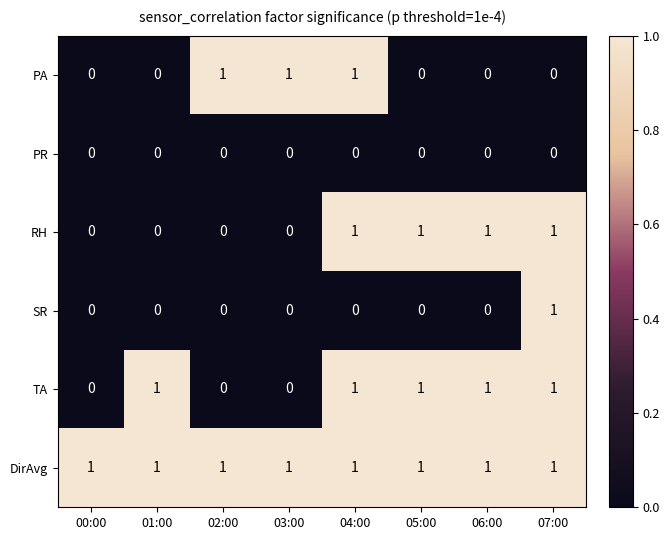

The value of RH at 05:00 is 1. True or false?

True